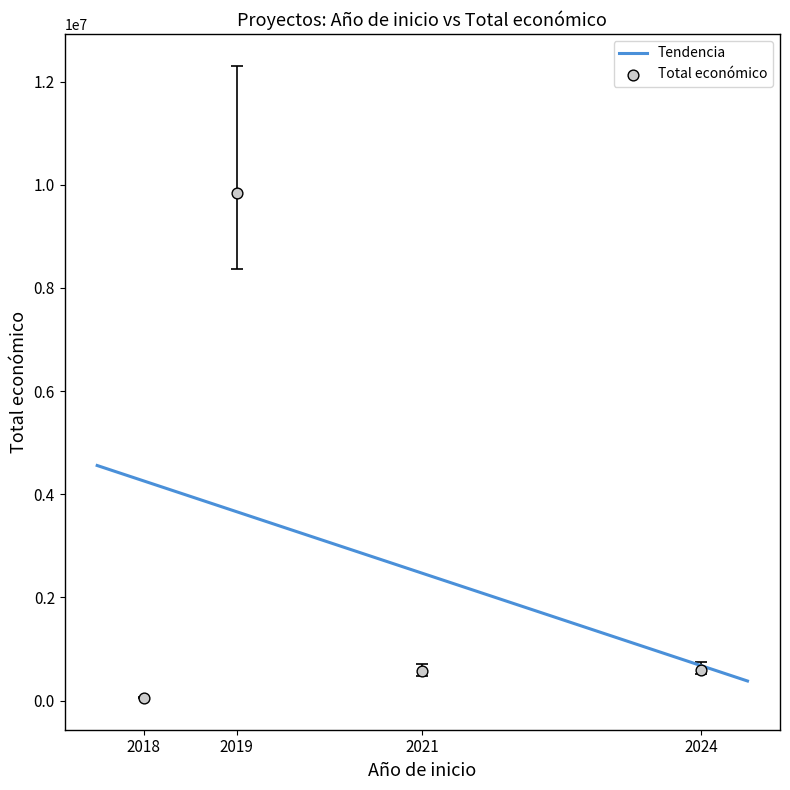

What is the lowest value of the Tendencia series?

380297.6